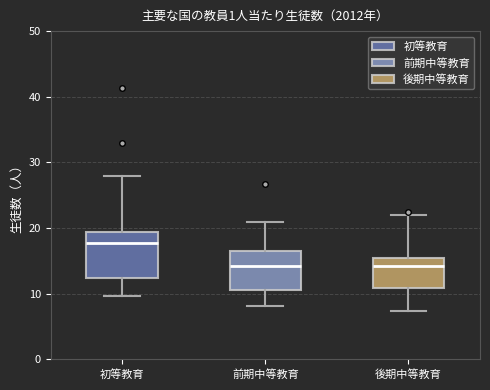

Reading left to right, transcribe this box plot: for each box, give where its median line is, the range the box spans, and where its two whiskers end, as read against the y-axis. The values are not printed on the chart, so give them approximately, as read against the axis.

初等教育: median 18, box 12 to 19, whiskers 10 to 28
前期中等教育: median 14, box 11 to 16, whiskers 8 to 21
後期中等教育: median 14, box 11 to 15, whiskers 7 to 22